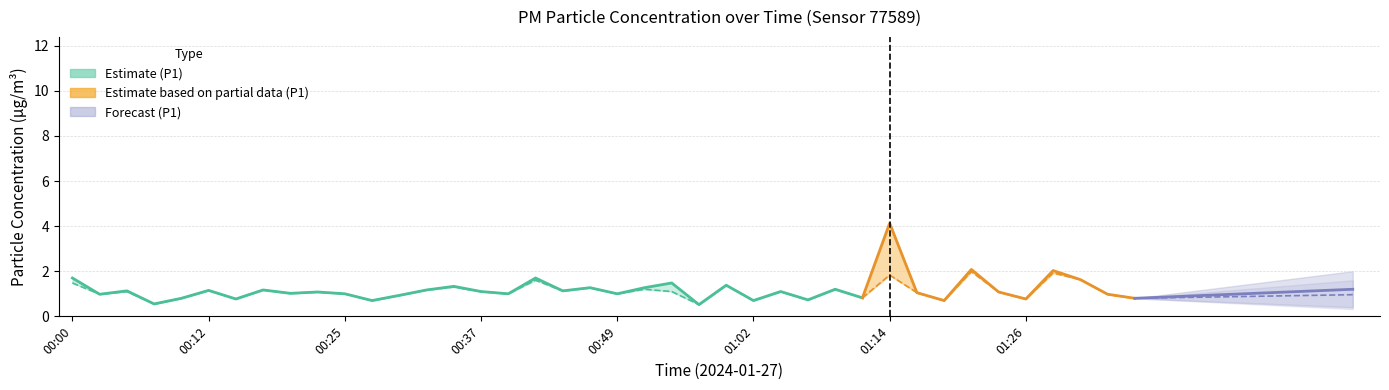

True or false: P2 and P1 cross at least once.

False